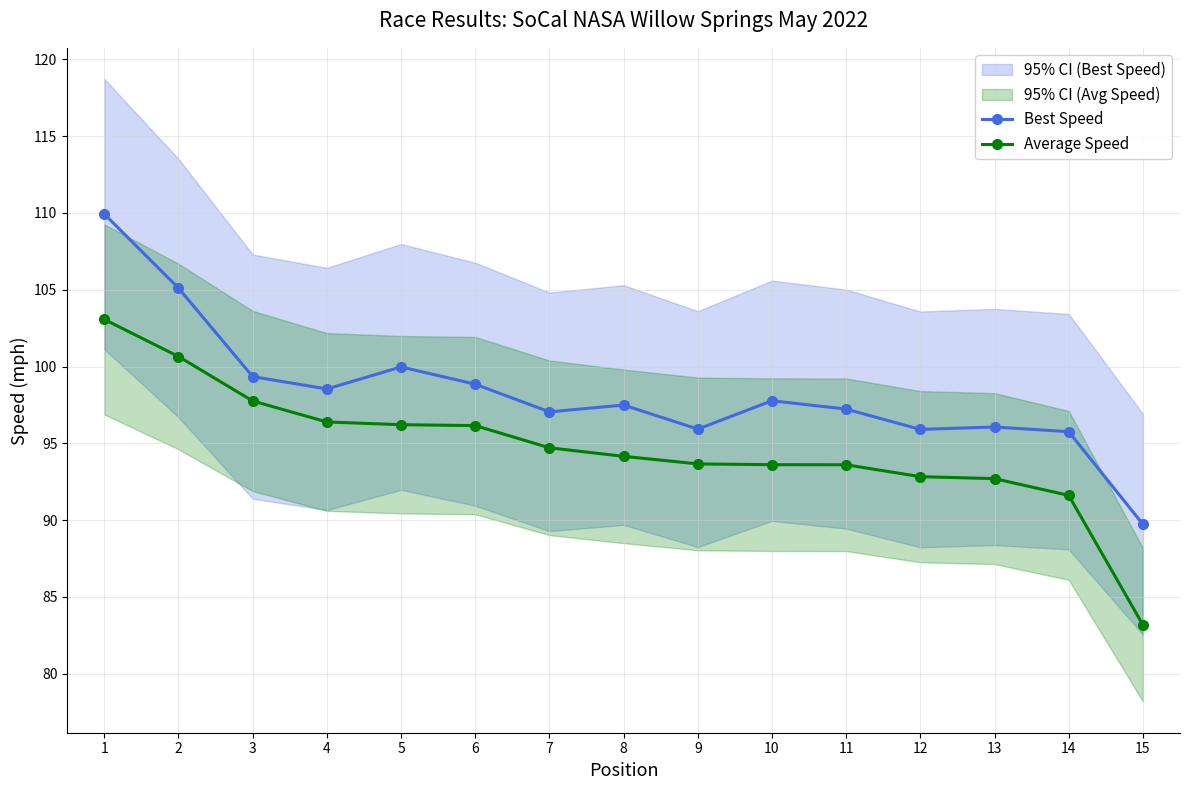

What is the difference between the maximum and minimum values in the Best Speed series?

20.2